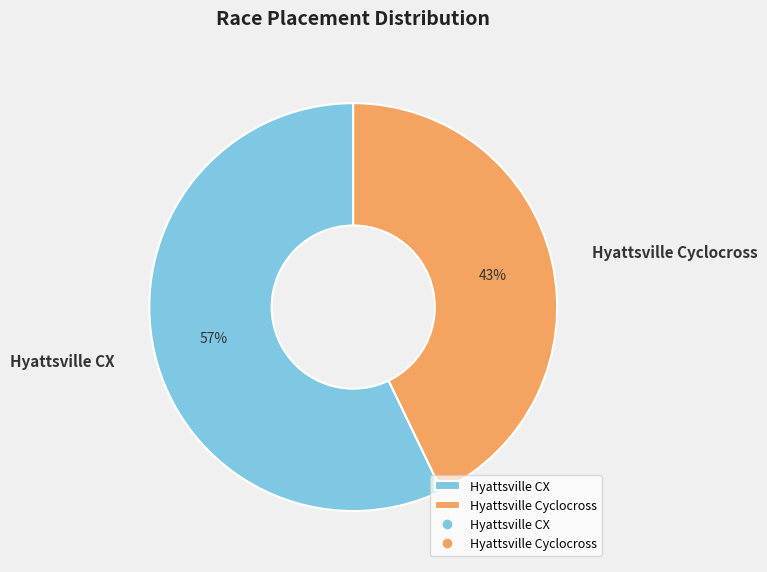

Is there any slice that represents more than half of the pie?

Yes